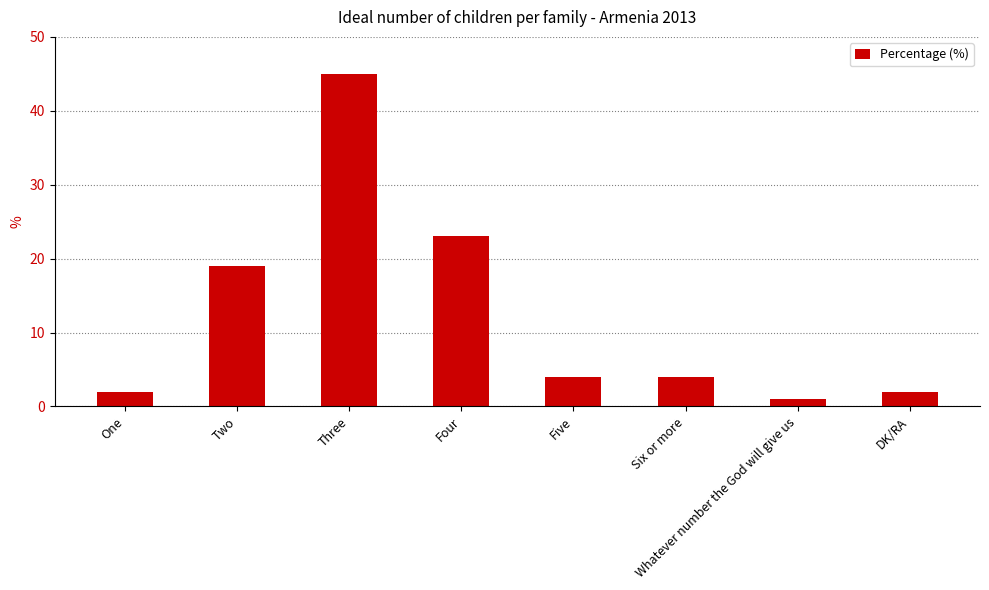

What is the difference between the values at Three and DK/RA?

43